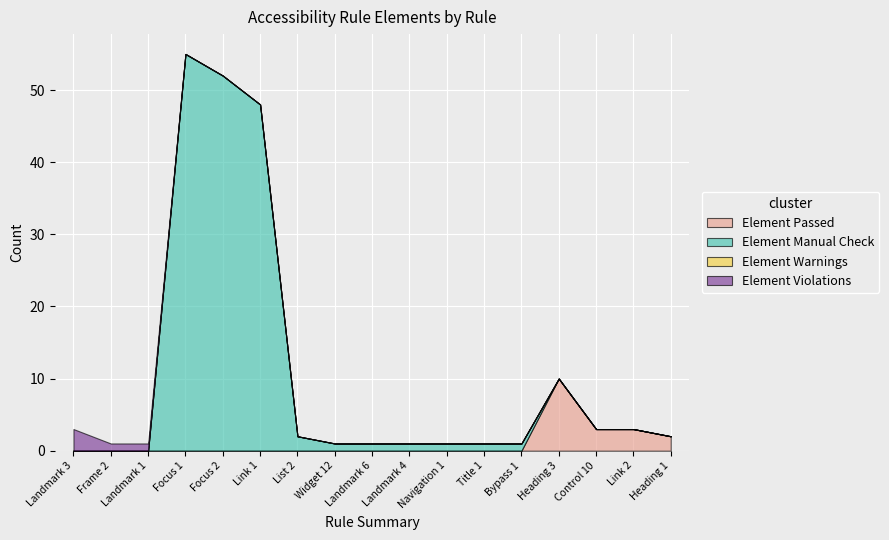

What position from the right is Landmark 6?

9